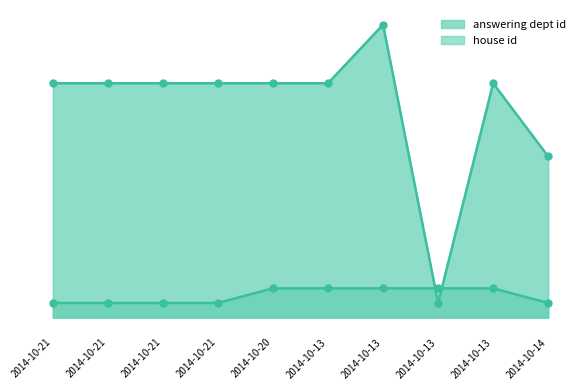

Is the value of answering dept id at 2014-10-20 greater than the value of house id at 2014-10-13?

Yes